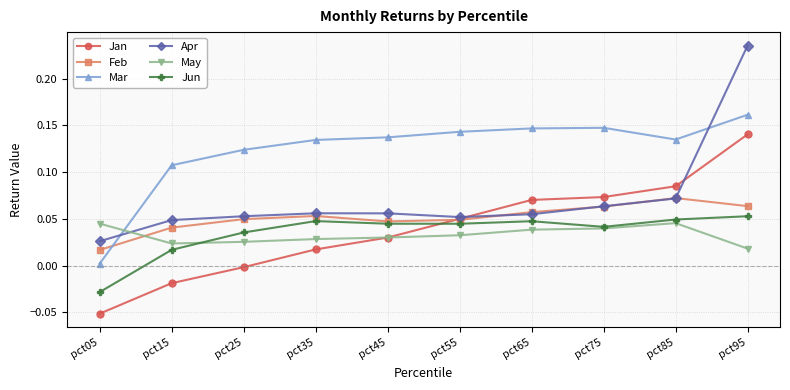

The value of Feb at pct55 is 0.0. True or false?

True